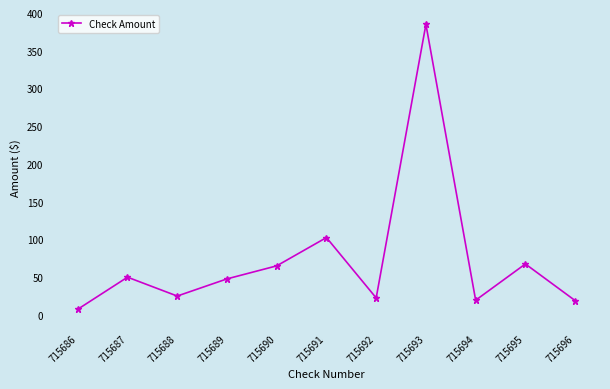

What is the difference between the maximum and minimum values?

377.5